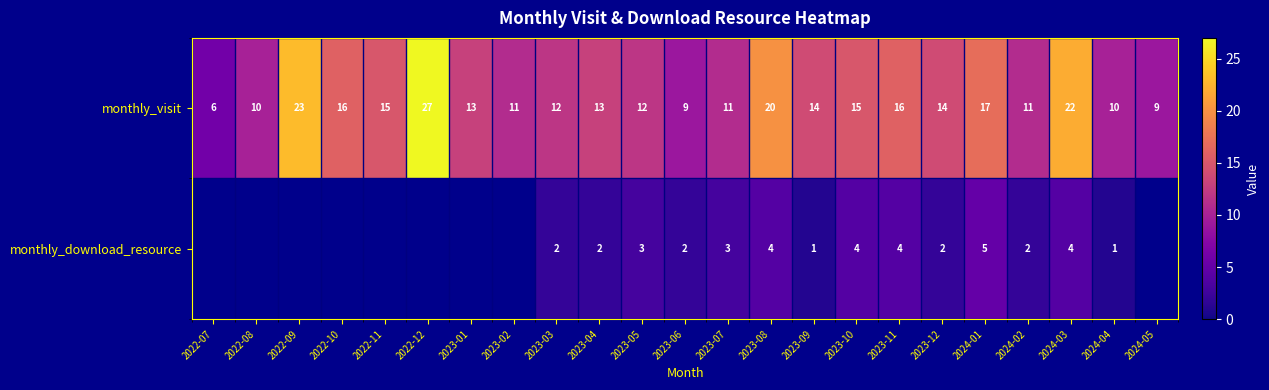

What is the total value across all series at 2023-08?

24